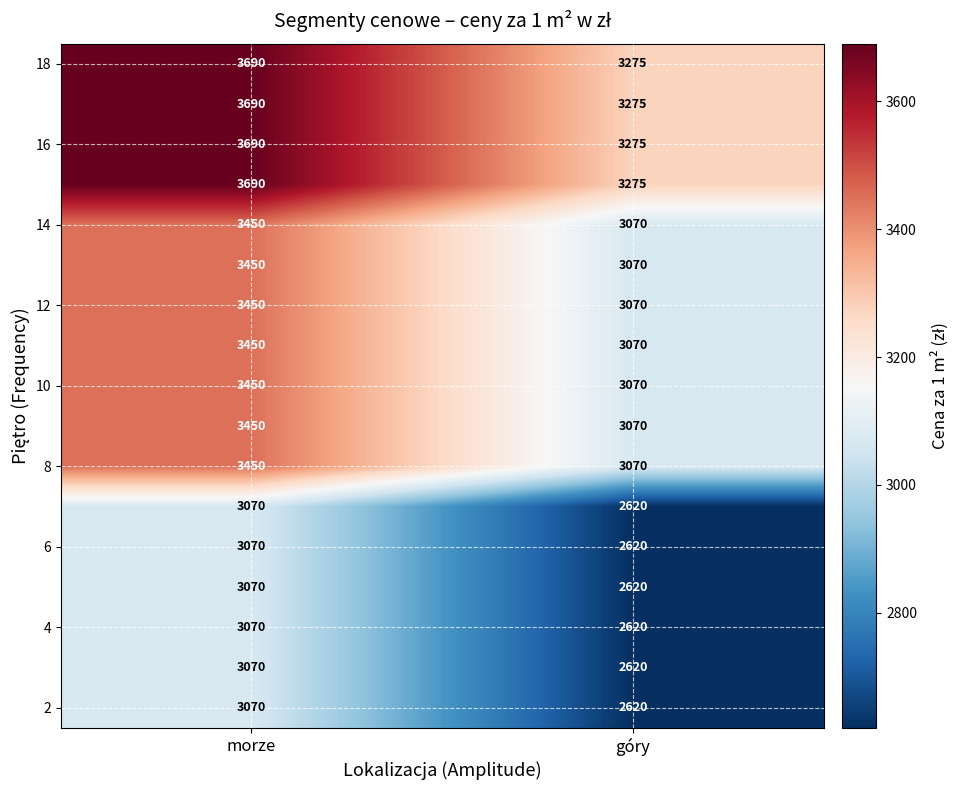

What is the minimum value shown in the chart?

2620